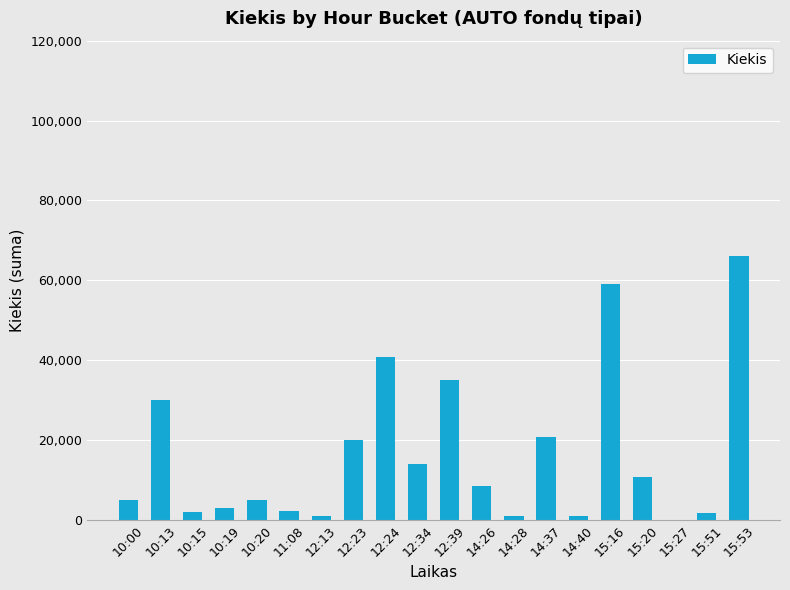

The chart shows a value of 10673 at 15:20. True or false?

True